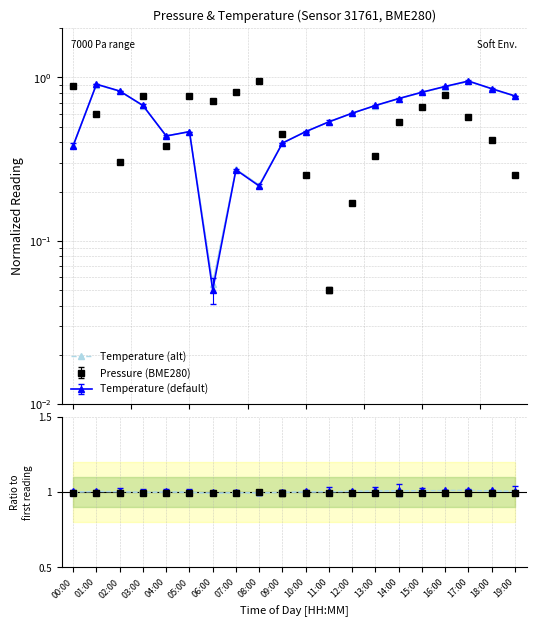

What is the value of the Temp alt ratio point at the 11th from the left?

1.0